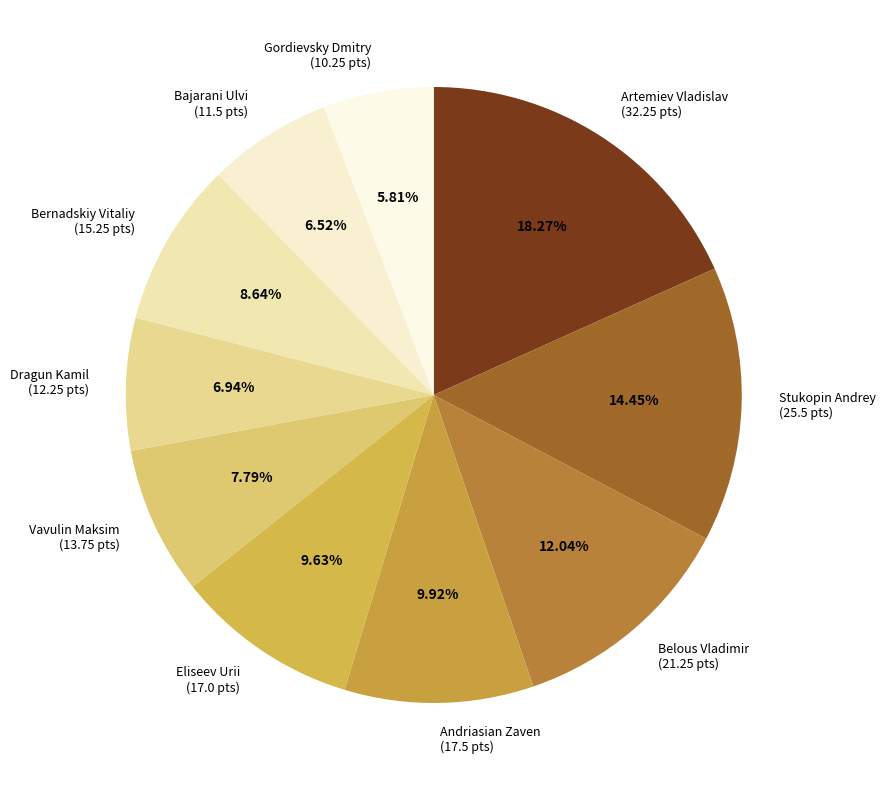

What portion of the pie excludes Artemiev Vladislav?

81.7%